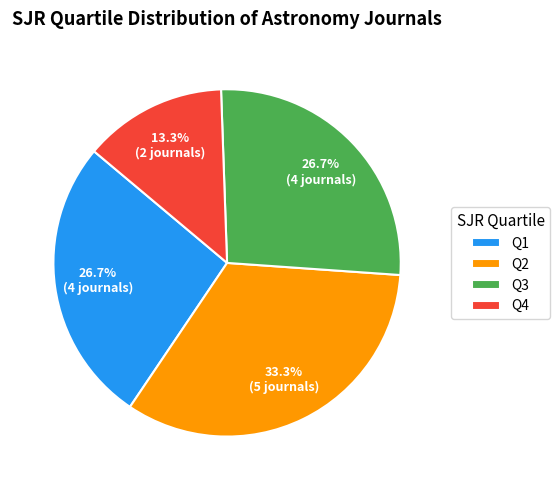

Is Q4 the majority of the pie?

No